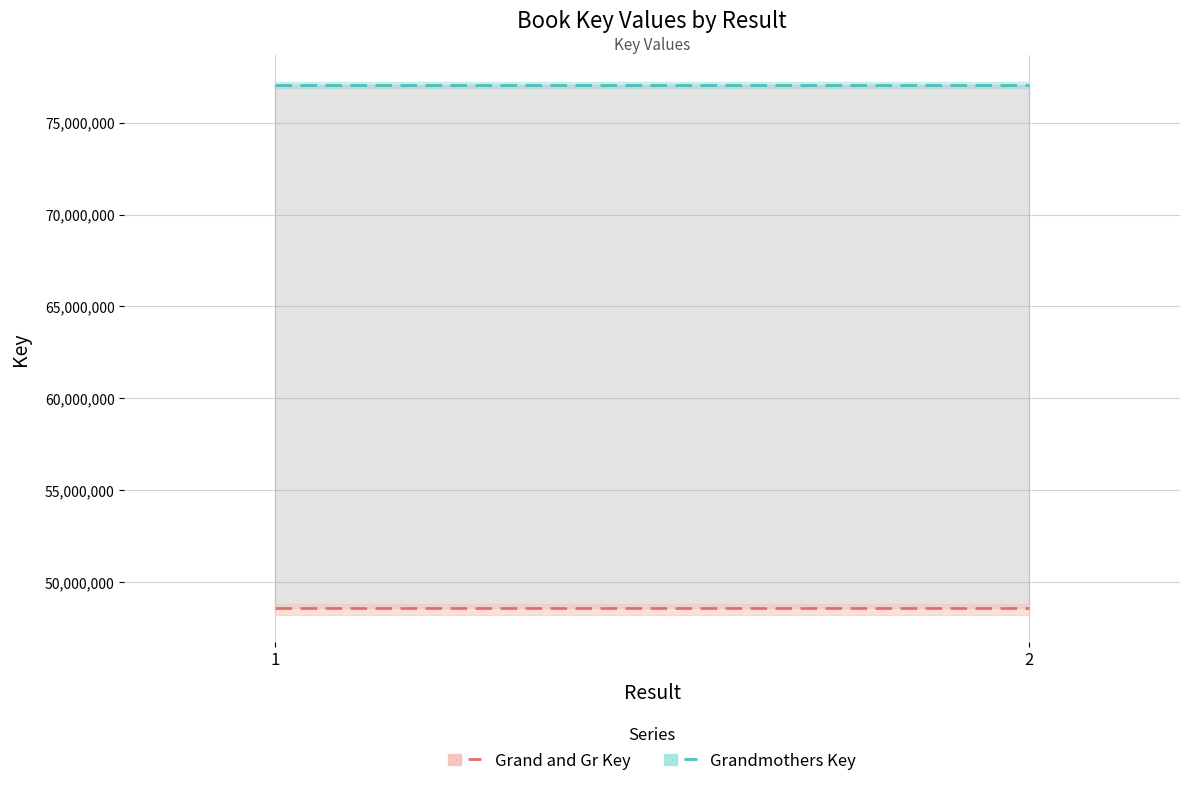

What value does the Grand and Gr Key series have at 1?

48603392